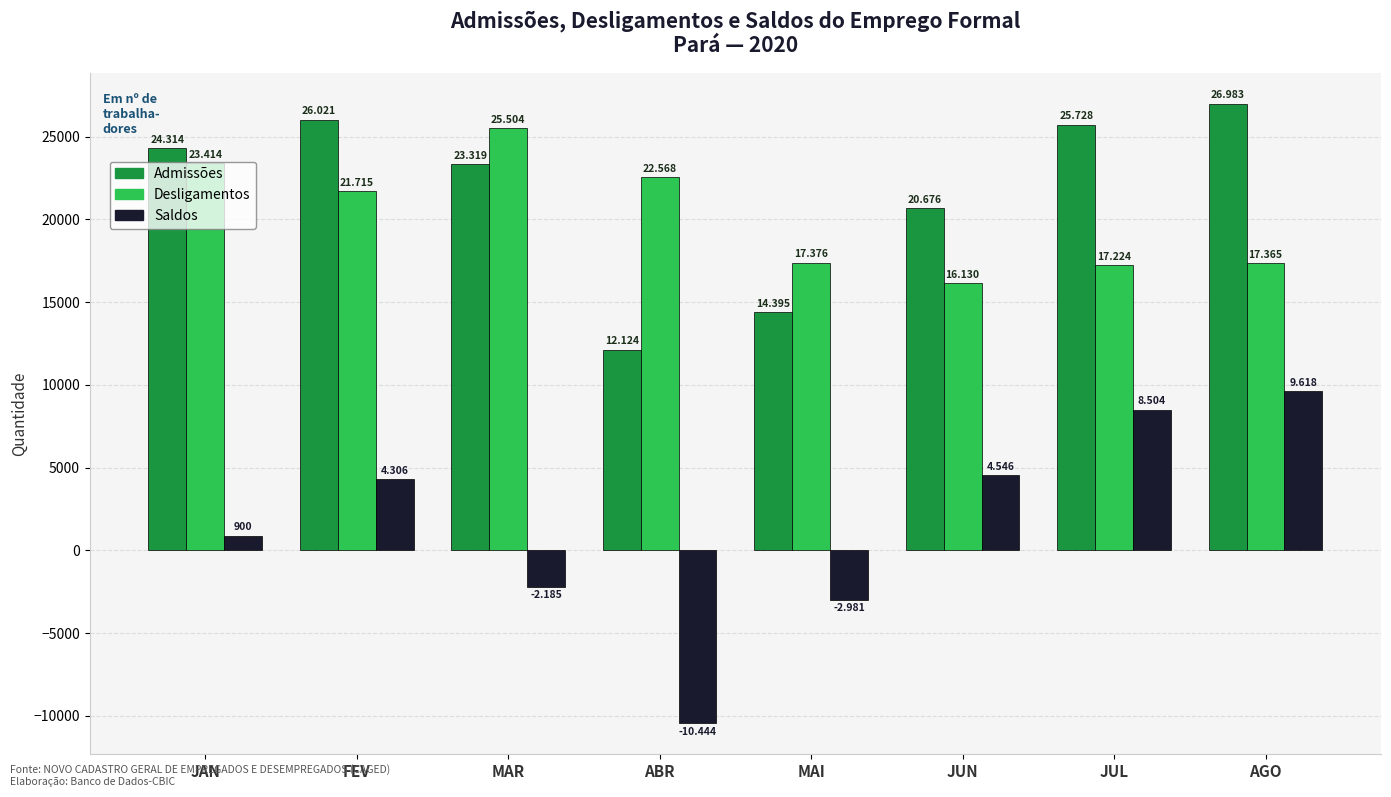

What is the total value across all series at MAI?

28790